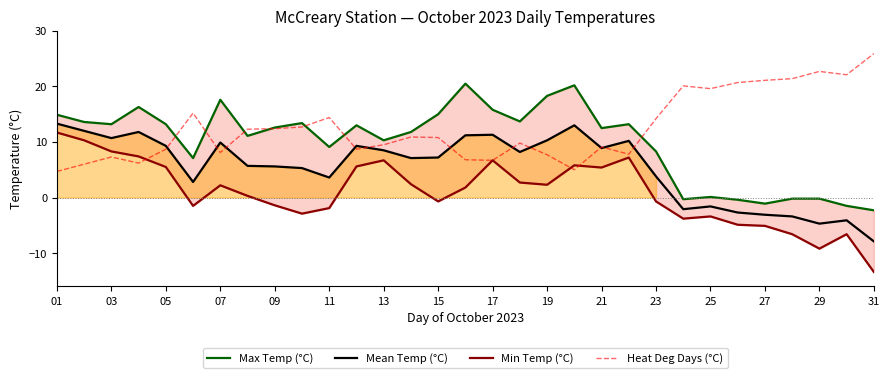

How many distinct data groups are displayed?

4